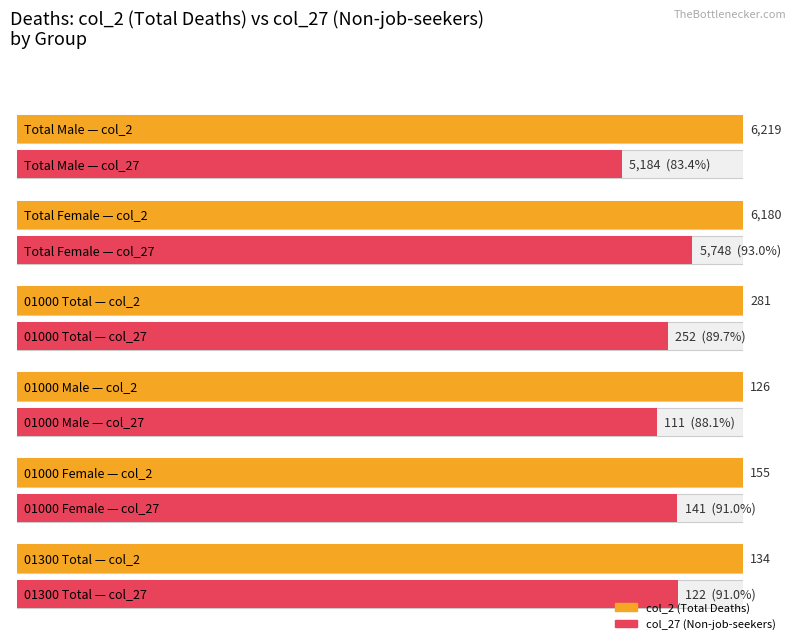

True or false: col_27 has a value of 24 at 01000 Male.

False